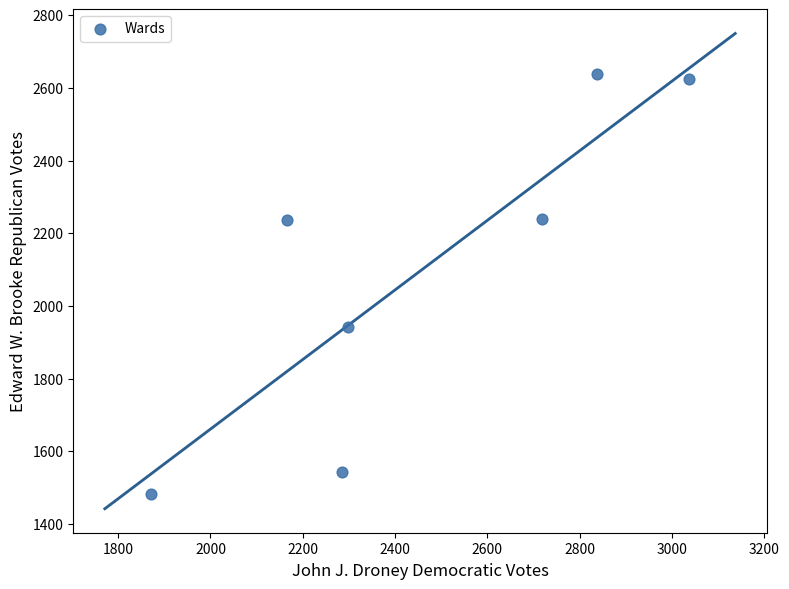

What is the average X value?

2459